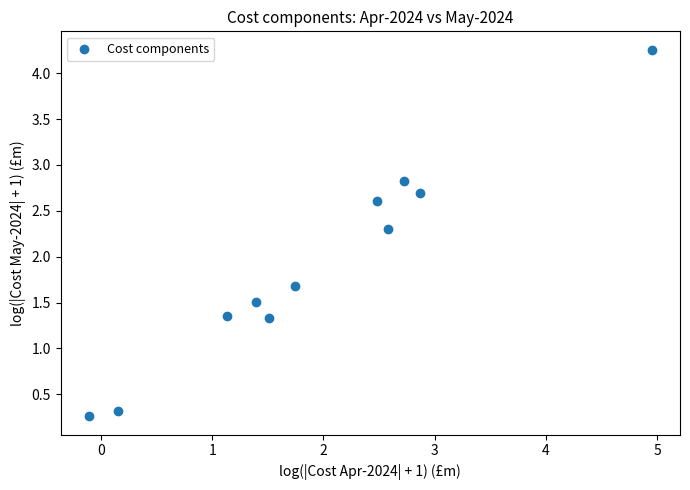

What is the average Y value?

1.9